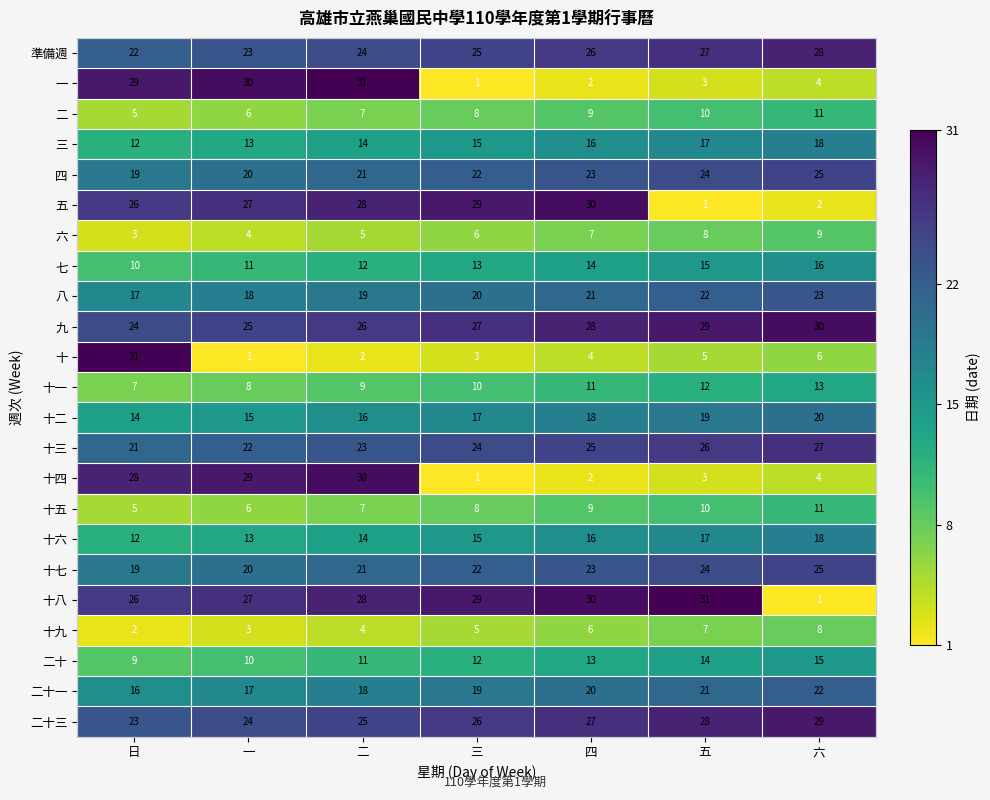

What is the total value across all series at 一?

372